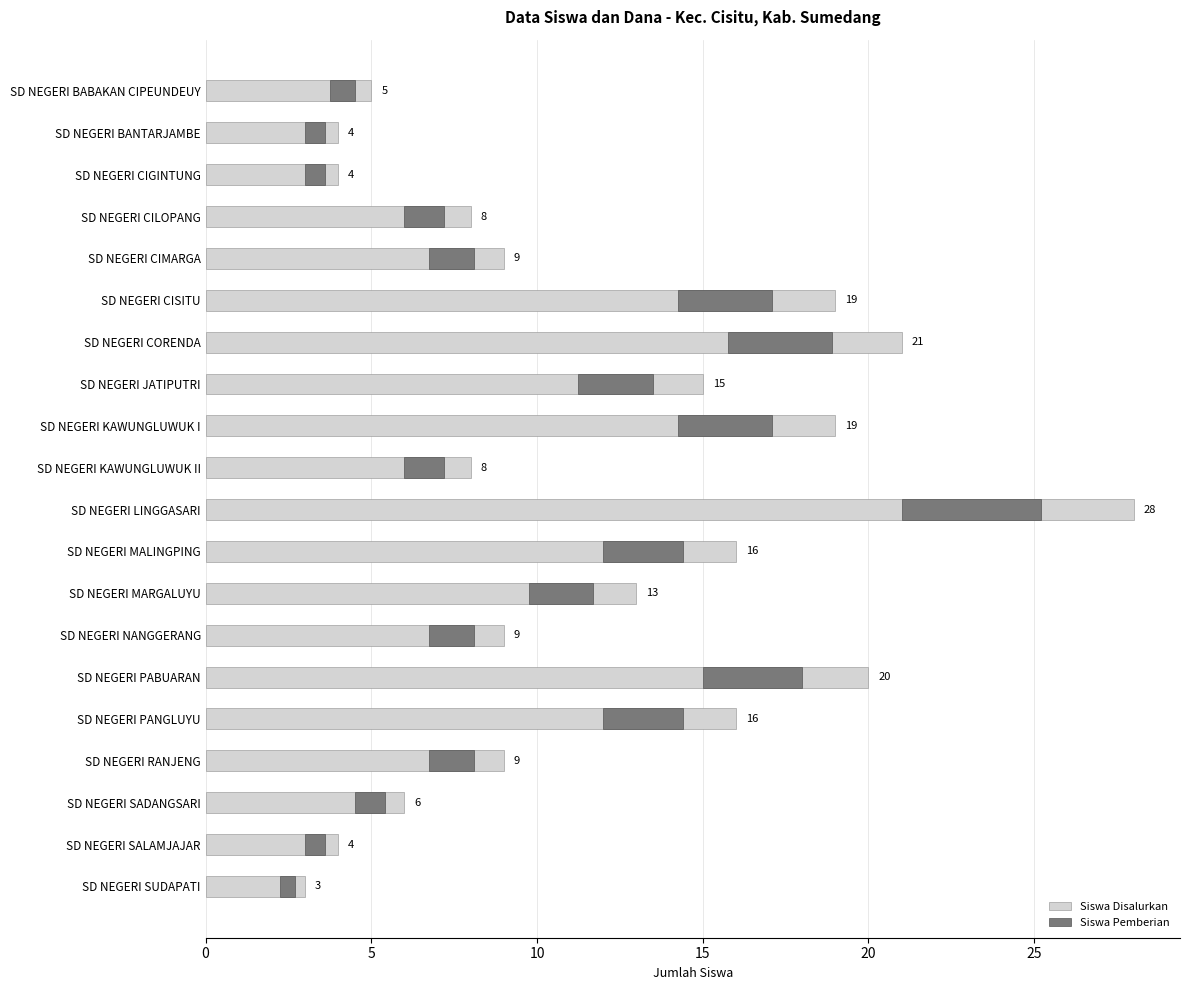

How many groups of bars are there?

20